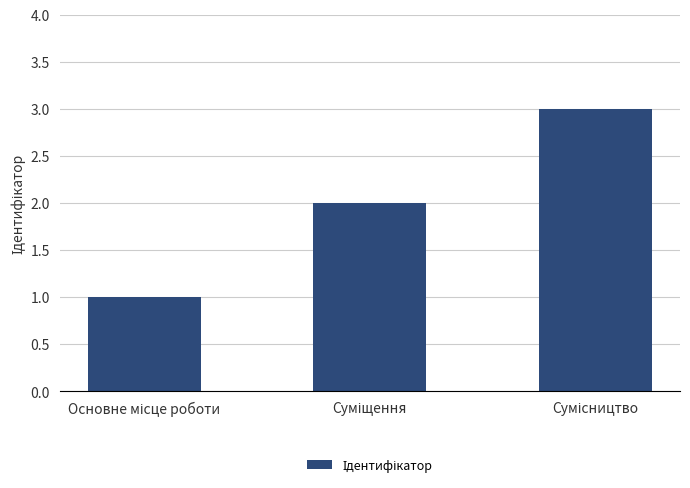

How many data points are less than 2?

1